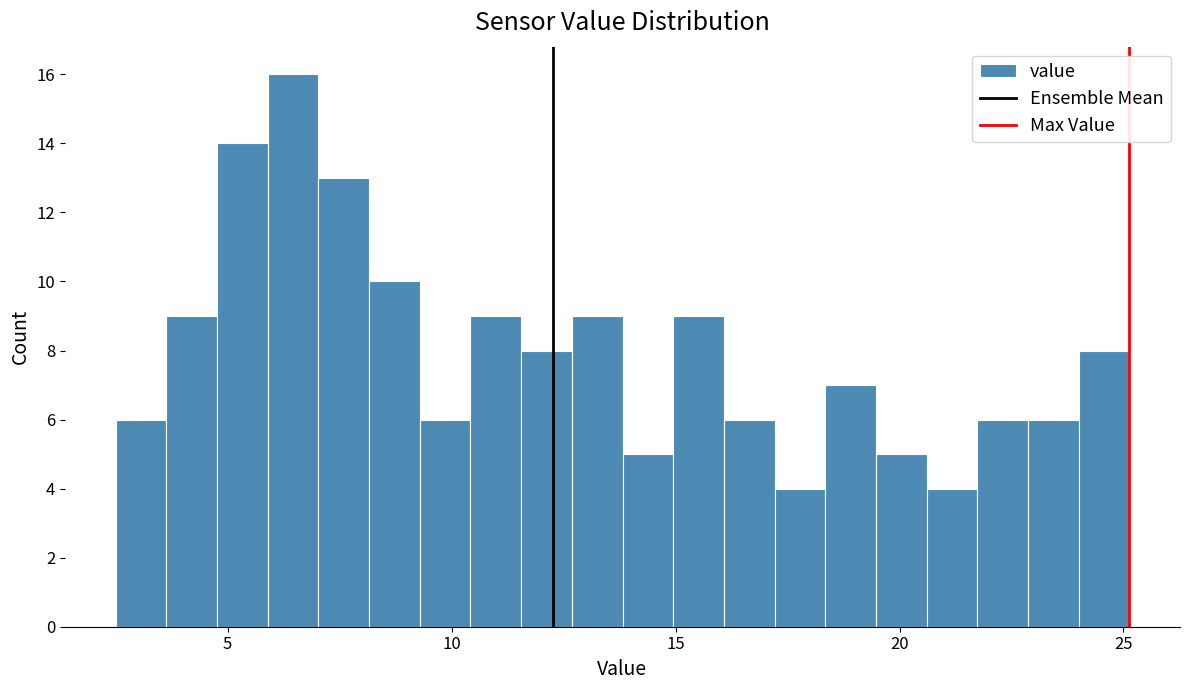

Read against the x-axis, roughly where is the centre of the tallest bar?

6.5